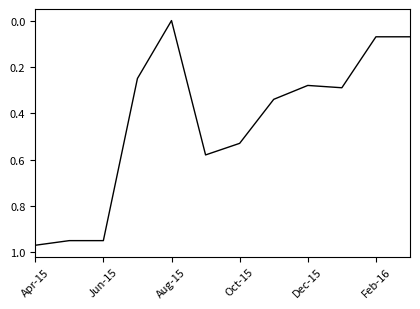

What is the difference between the maximum and second lowest values?

0.9